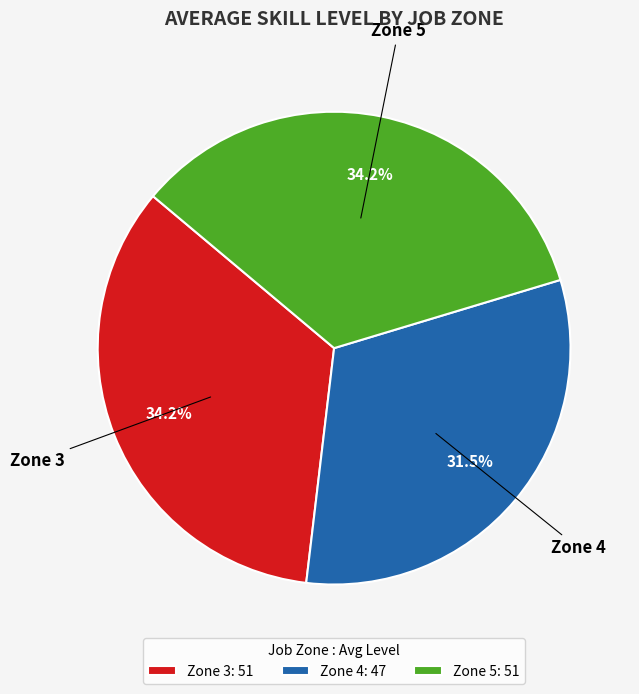

What percentage is NOT represented by Zone 5?

65.8%